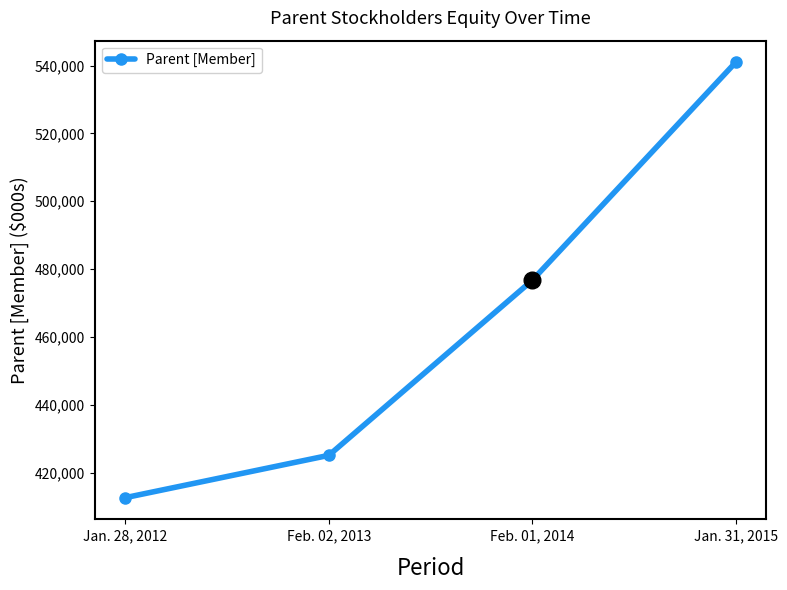

How many values are below 476699?

2